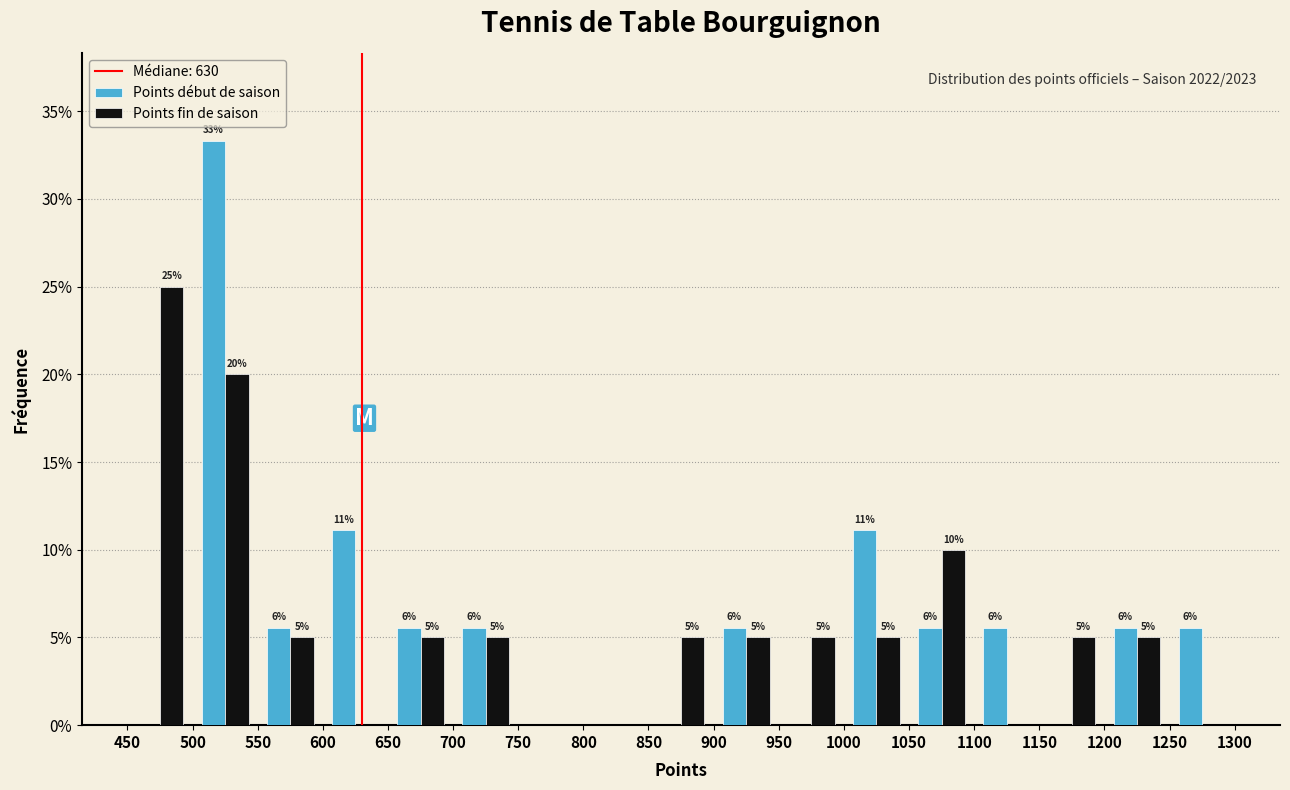

In the Points début de saison series, which range on the x-axis has the tallest bar?

500 to 550